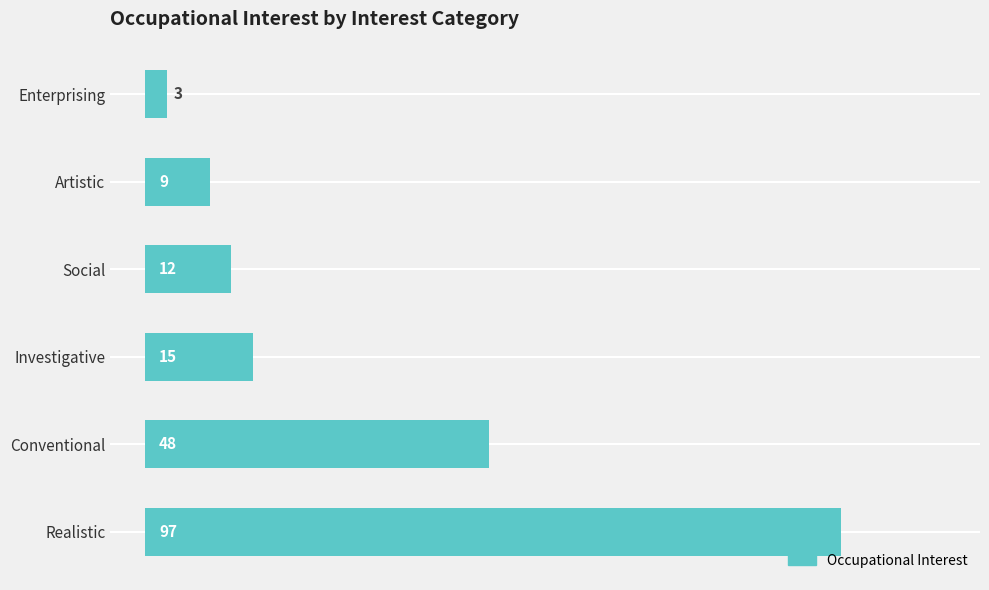

How many categories are shown in the chart?

6